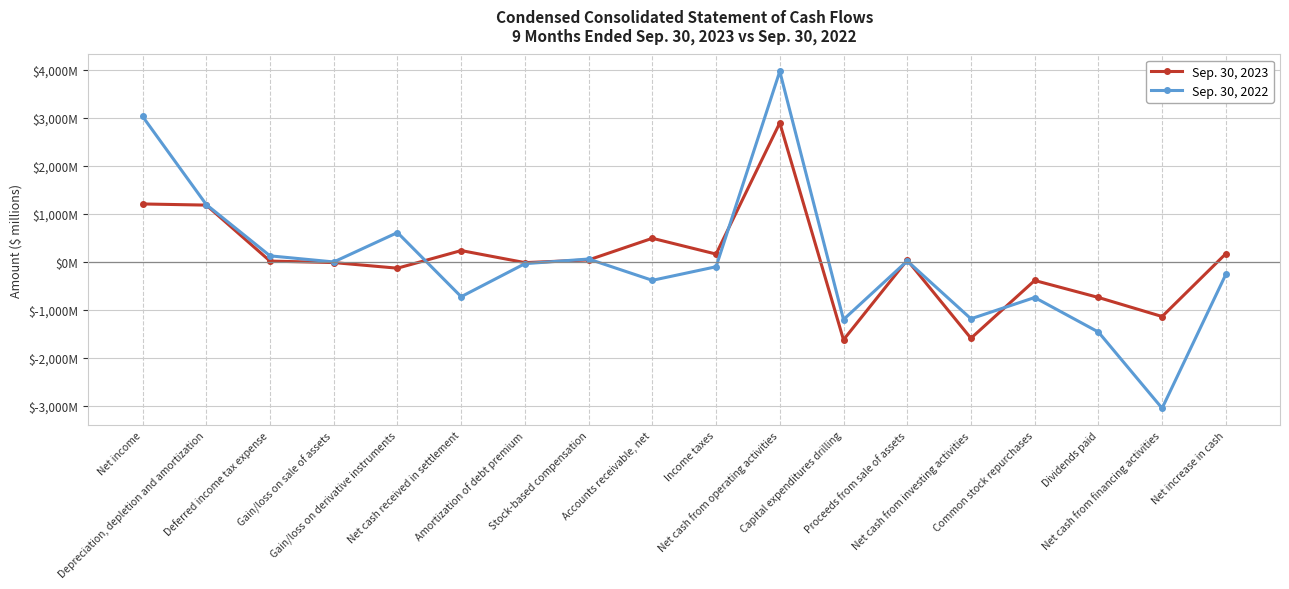

What is the label of the 17th point from the left?

Net cash from financing activities